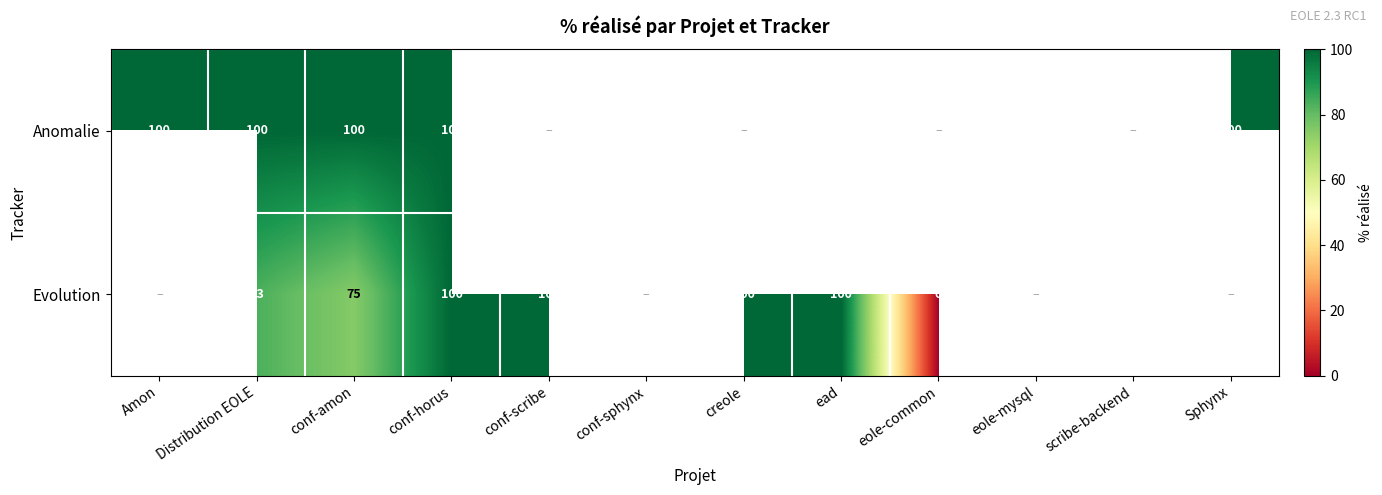

The value of Evolution at conf-scribe is 100. True or false?

True